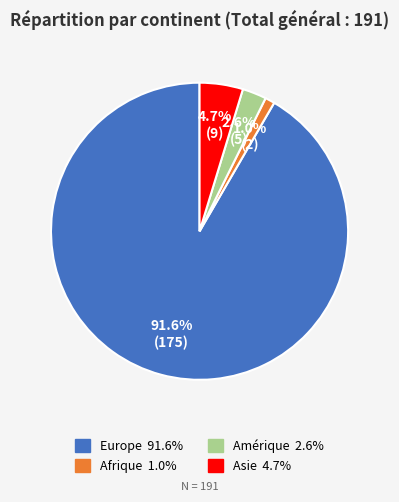

How many segments does this pie chart have?

4